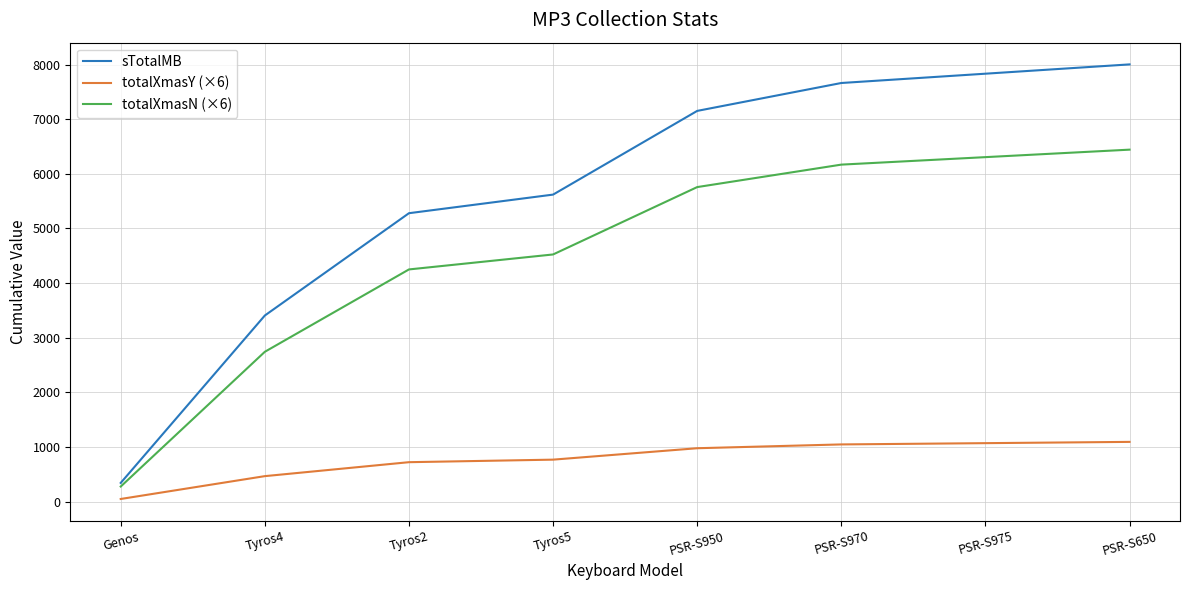

Which series has the widest spread of values?

sTotalMB